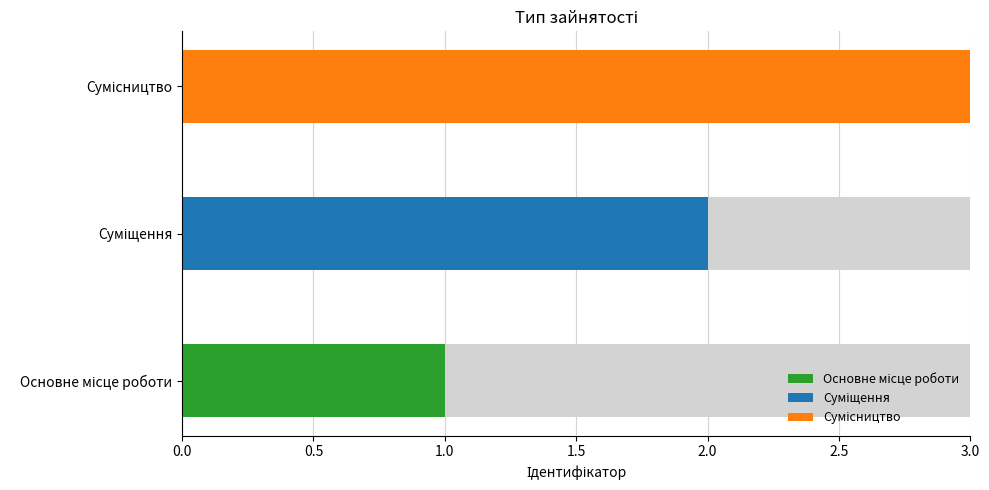

Between Суміщення and Сумісництво, which is larger?

Сумісництво